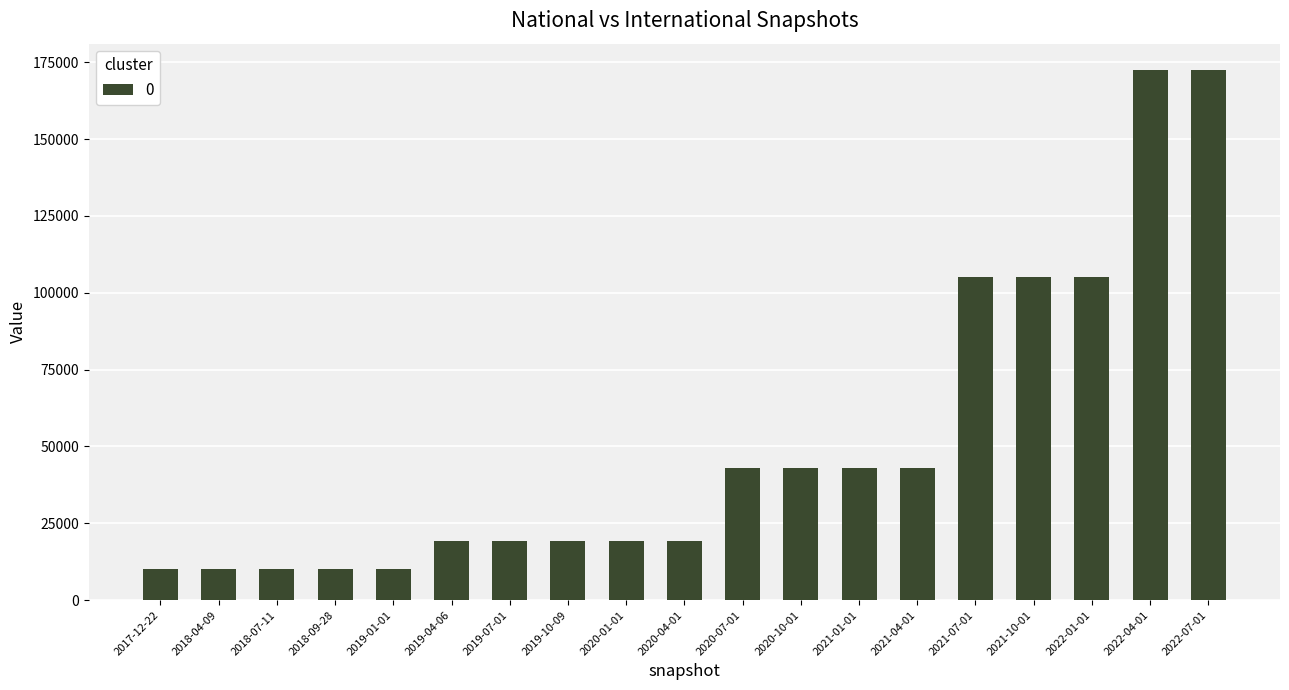

What is the difference between the values at 2019-04-06 and 2021-07-01?

85726